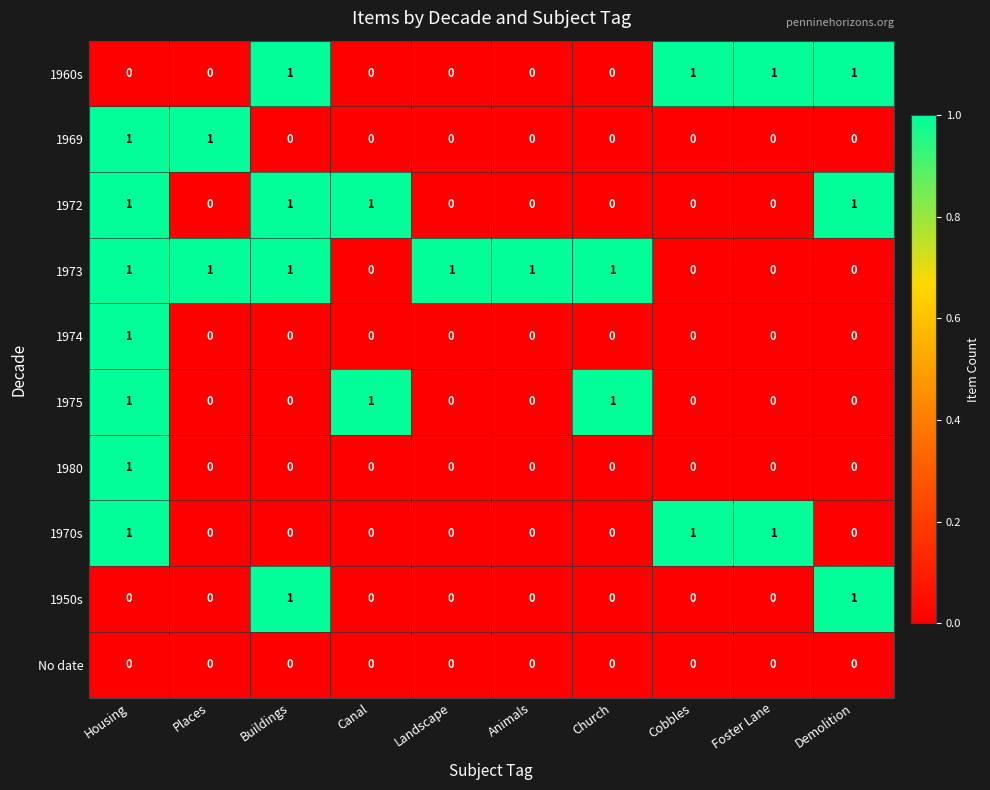

How many distinct data groups are displayed?

10